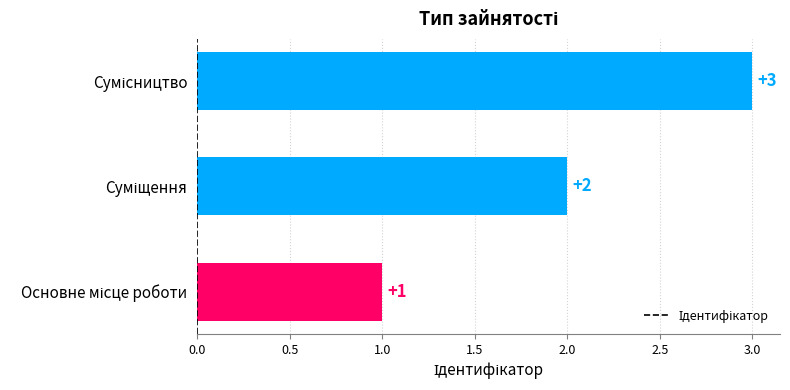

What is the sum of all values?

6